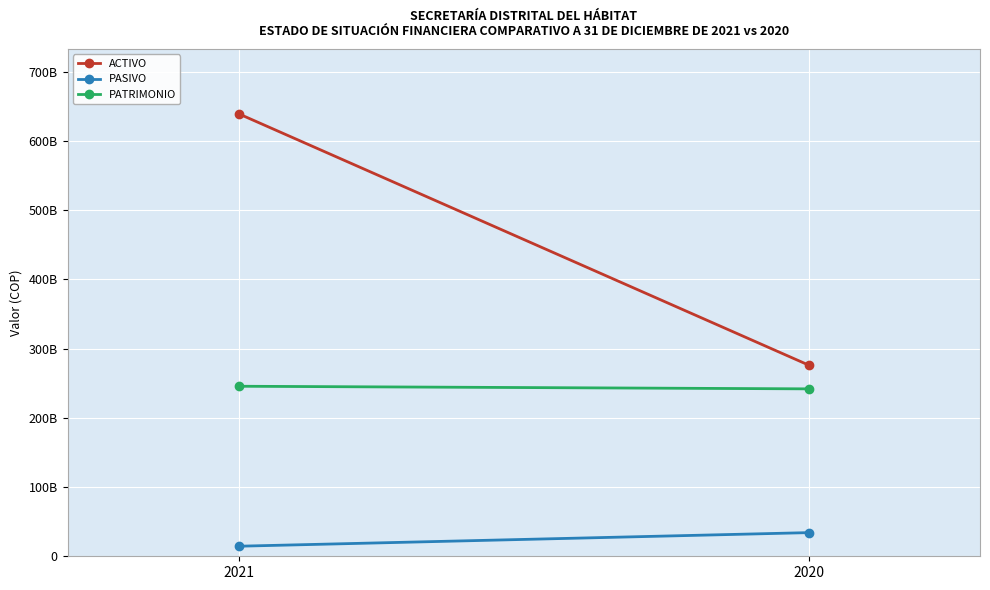

The value of PASIVO at 2021 is 23418883308.8. True or false?

False